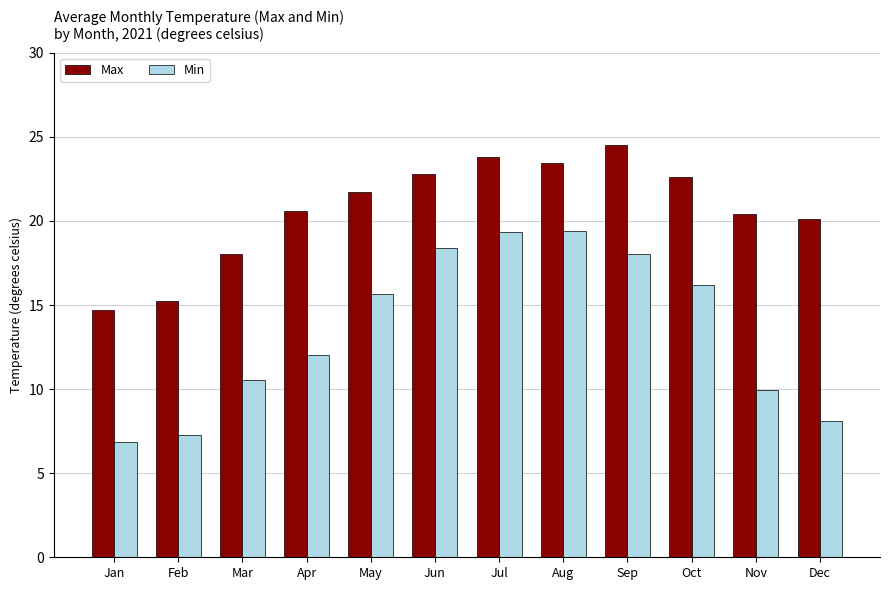

List the series in order of their peak value, highest first.

Max, Min